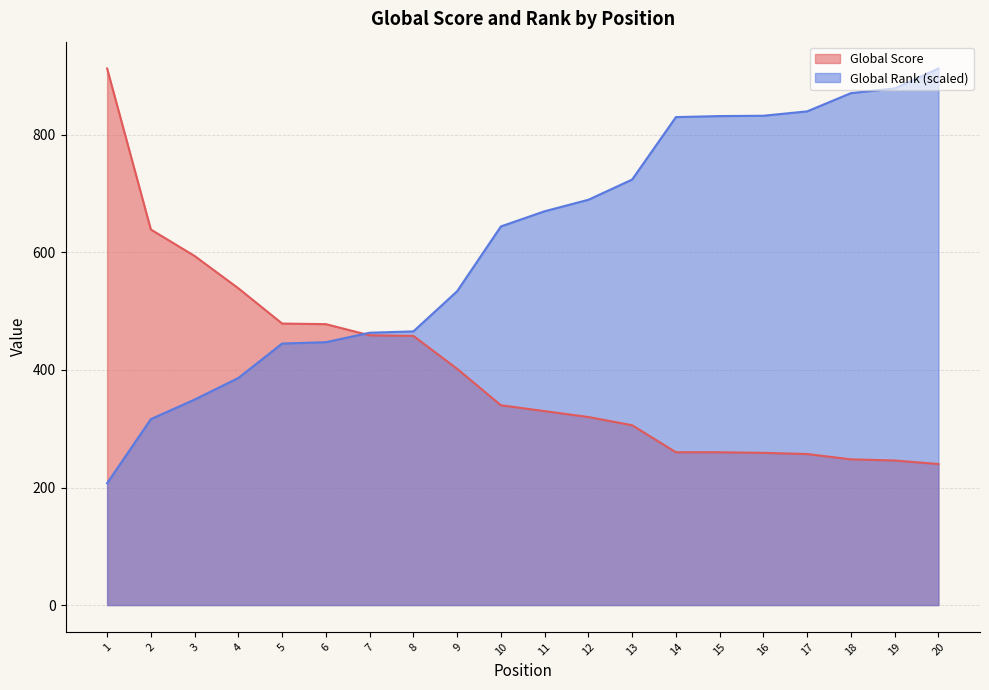

What is the sum of all Global Score values?

8027.0